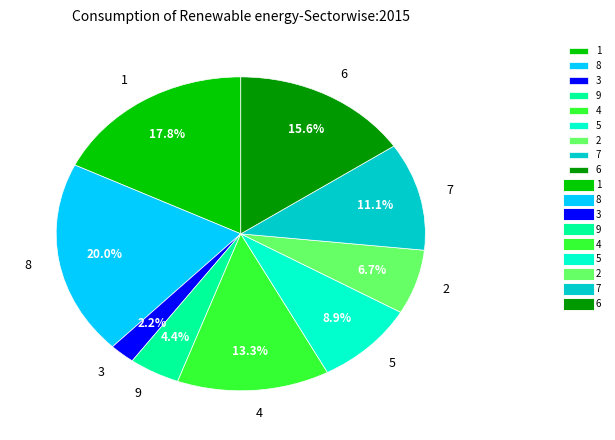

Which category has the smallest portion of the pie?

3